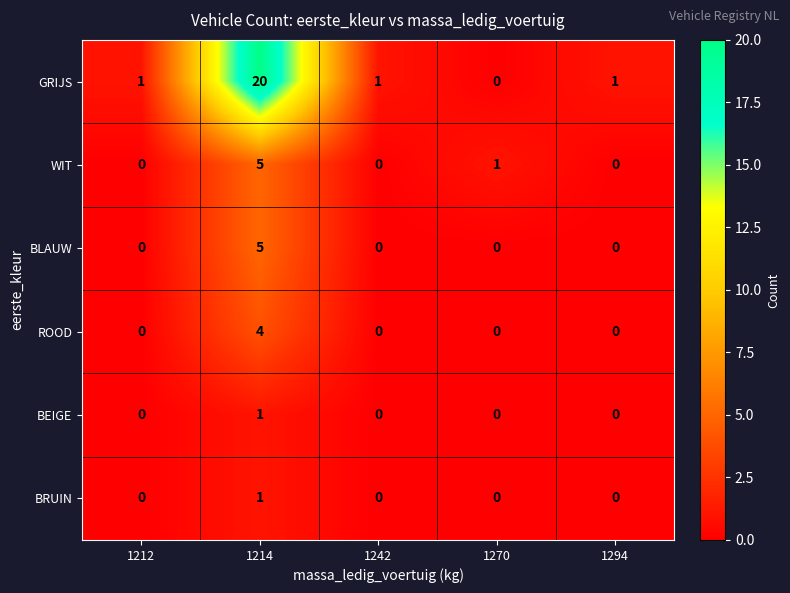

True or false: BLAUW has a value of 0 at 1270.

True